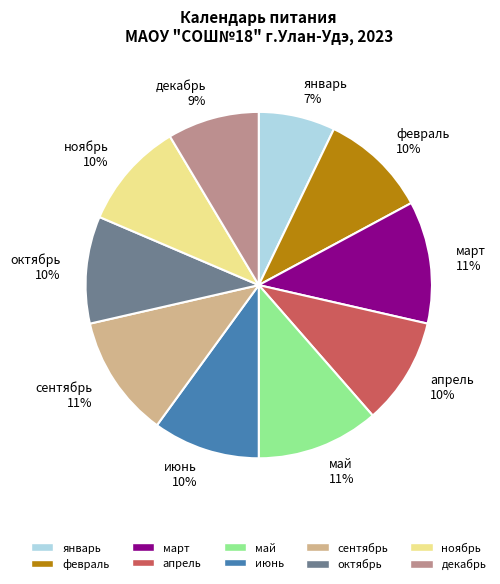

Which category has the smallest portion of the pie?

январь